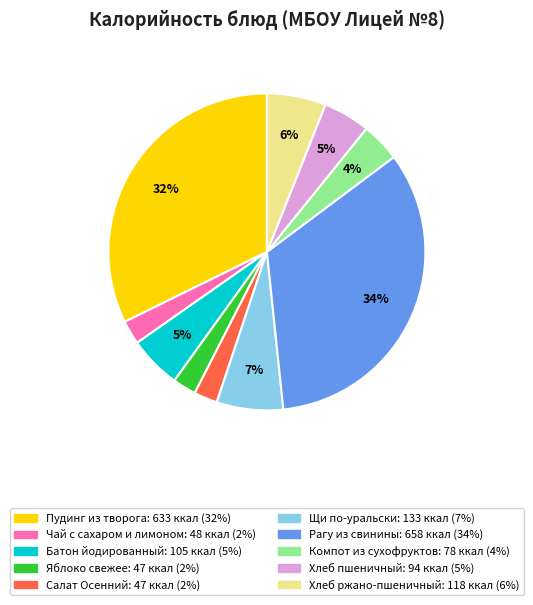

Which has a higher value, Яблоко свежее or Компот из сухофруктов?

Компот из сухофруктов